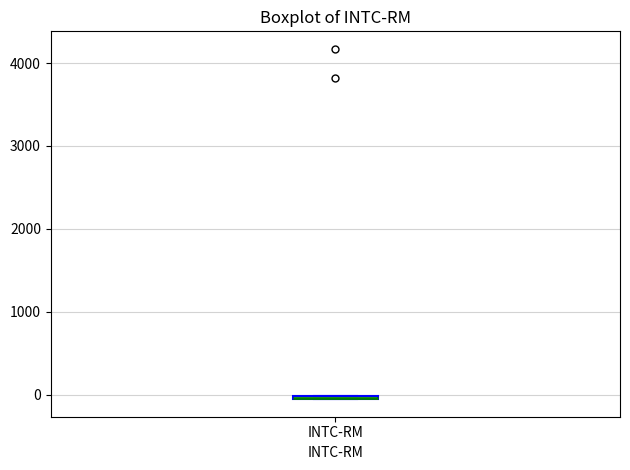

Where is the lower edge of the box for INTC-RM on the y-axis? The values are not printed on the chart, so give them approximately, as read against the axis.

-100